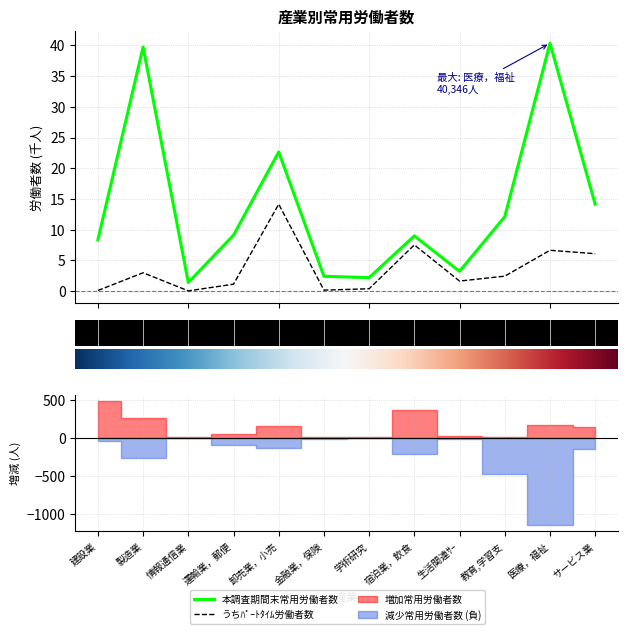

At which category does うちﾊﾟｰﾄﾀｲﾑ労働者数 reach its first local peak?

製造業